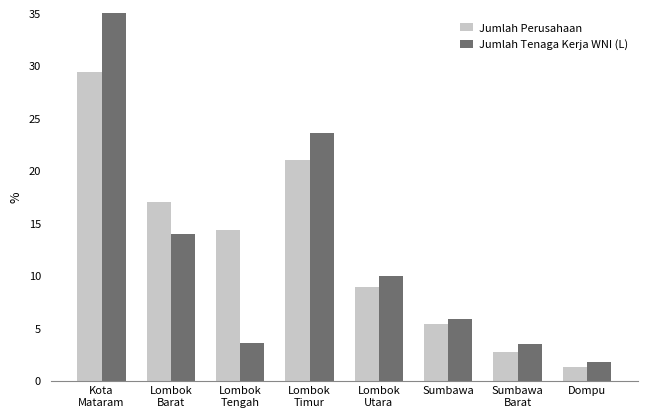

What is the difference between the second highest and second lowest values in the Jumlah Perusahaan series?

18.2